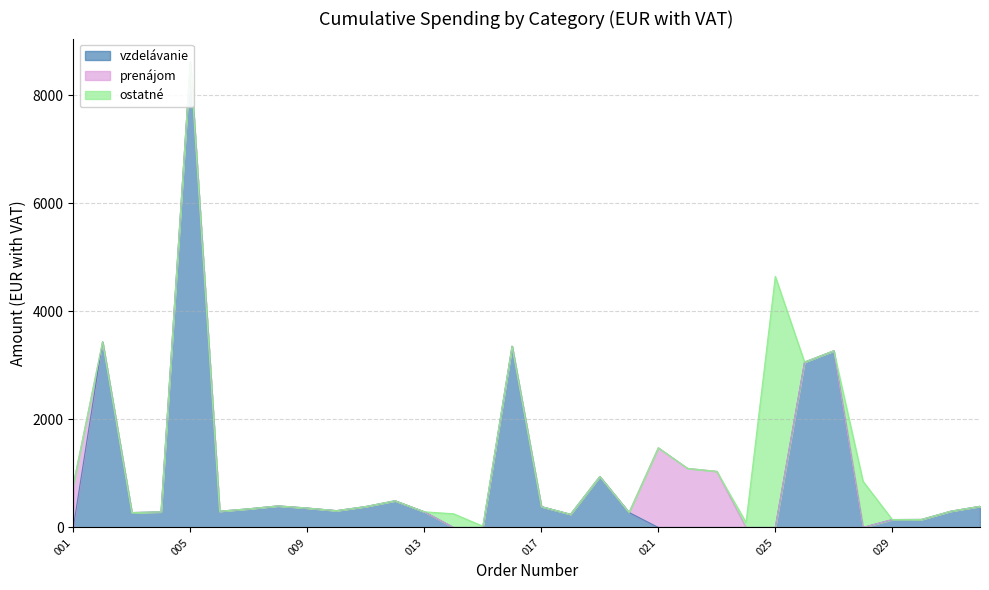

What is the difference between the maximum and minimum values in the vzdelávanie series?

8622.1